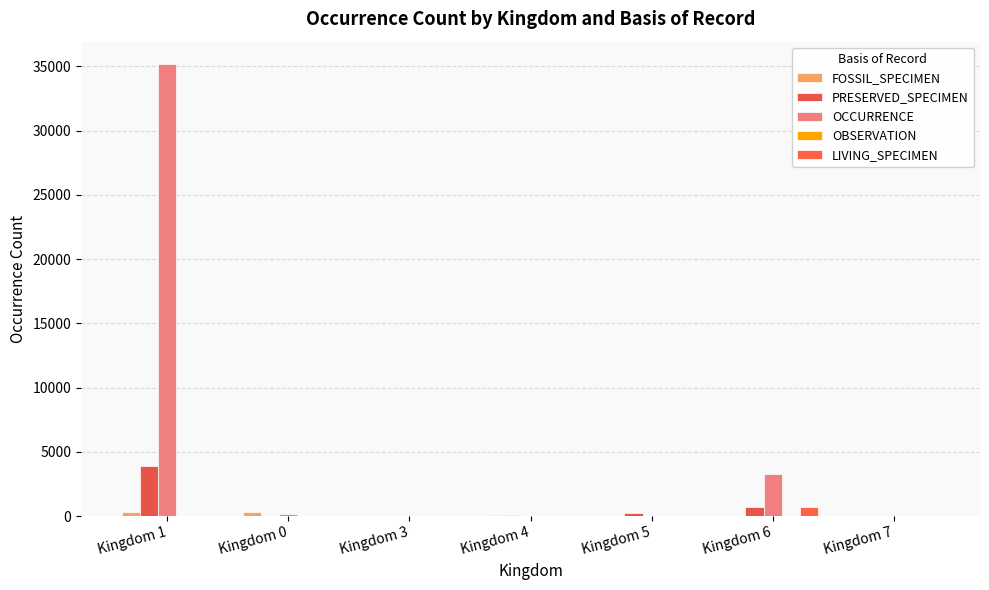

At which label is PRESERVED_SPECIMEN closest to 1942?

Kingdom 6